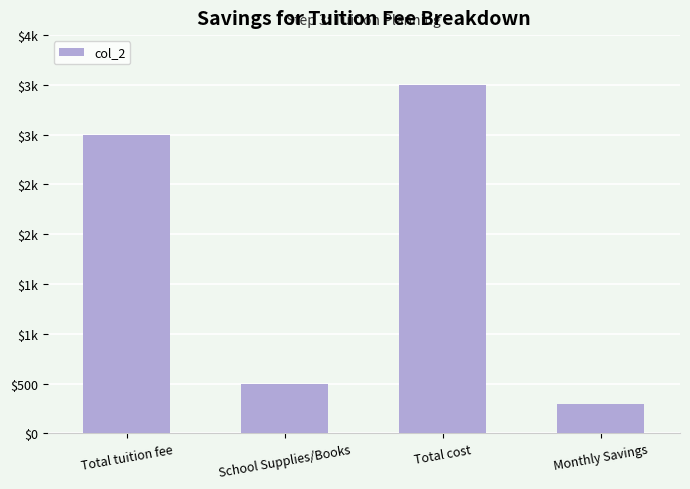

Does the chart contain any negative values?

No